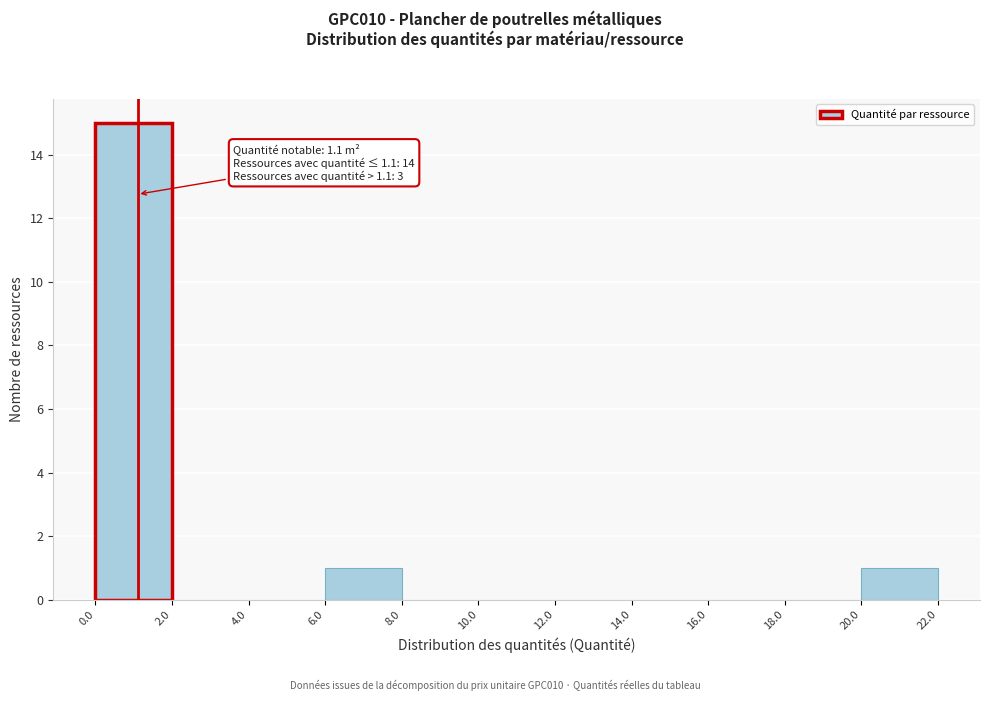

Over which range of the x-axis is the bar tallest?

0.0 to 2.0